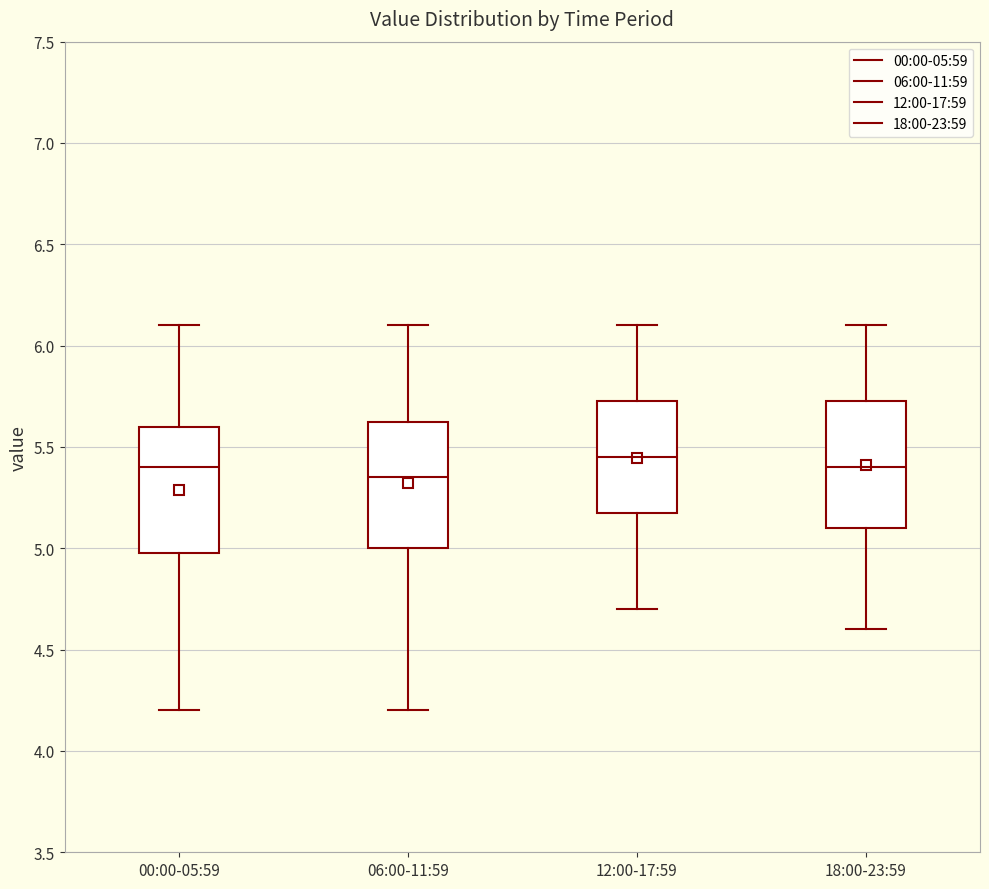

Where is the lower edge of the box for 18:00-23:59 on the y-axis? The values are not printed on the chart, so give them approximately, as read against the axis.

5.10